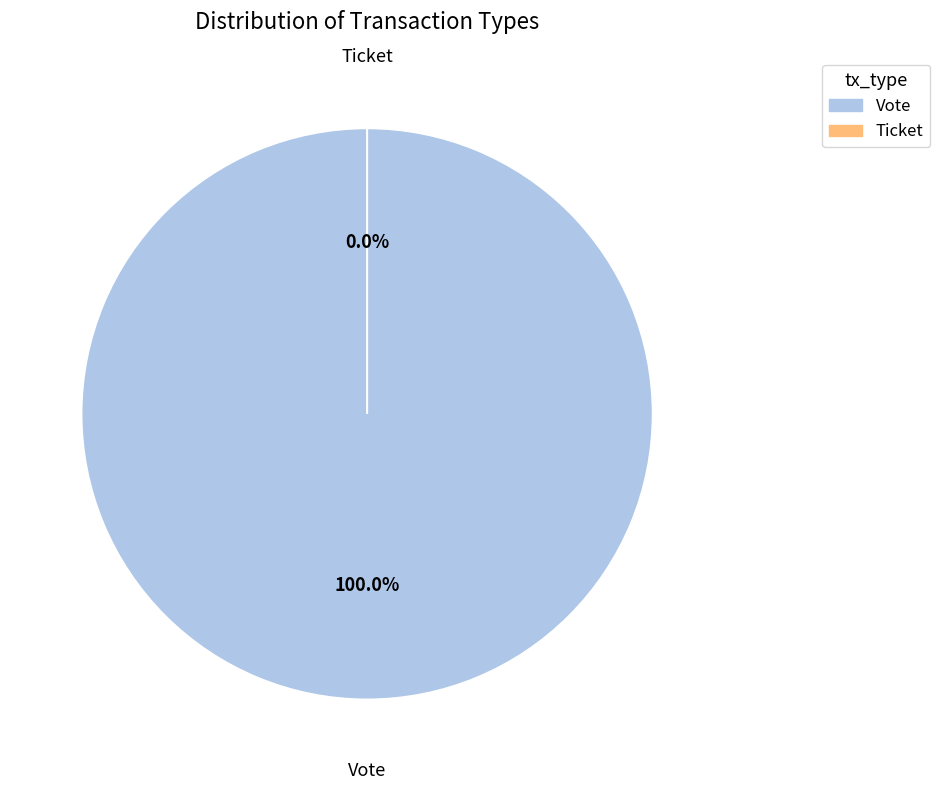

What percentage do Ticket and Vote together represent?

100.0%